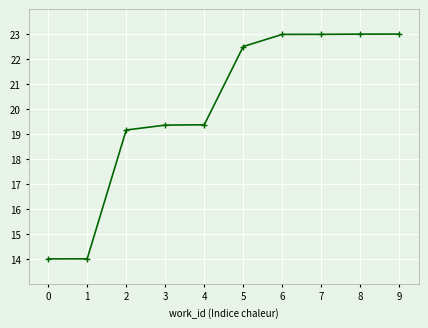

What is the maximum value shown in the chart?

23.0